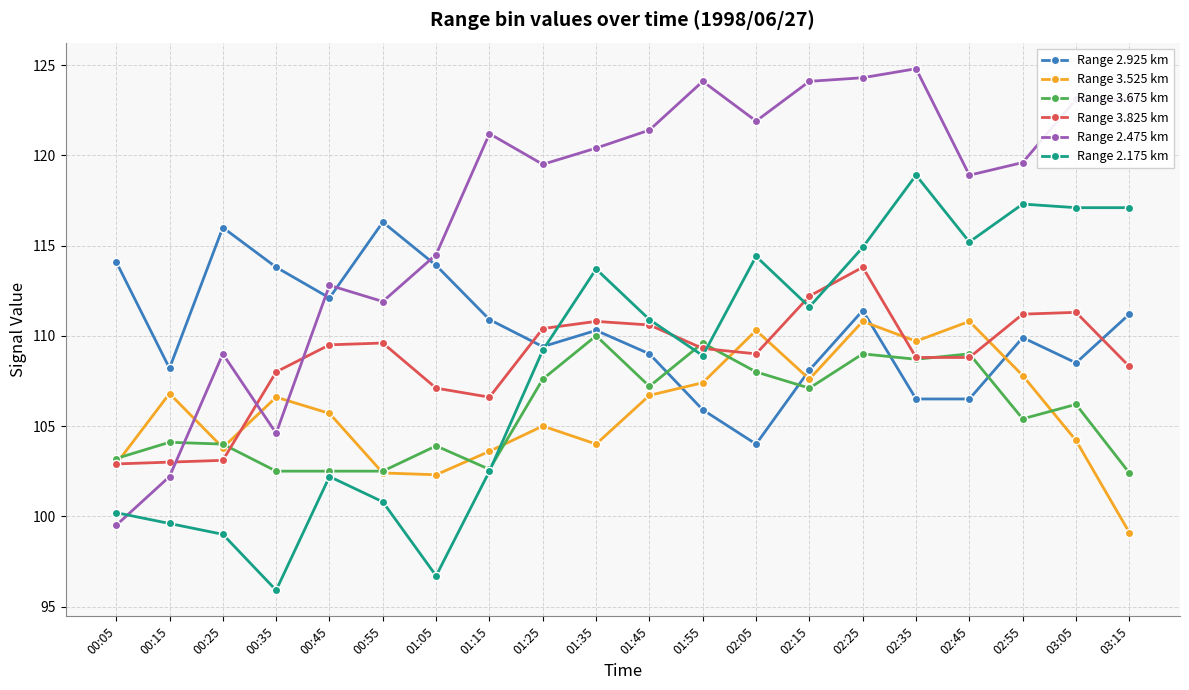

What is the difference between the highest and lowest values at 00:35?

17.9